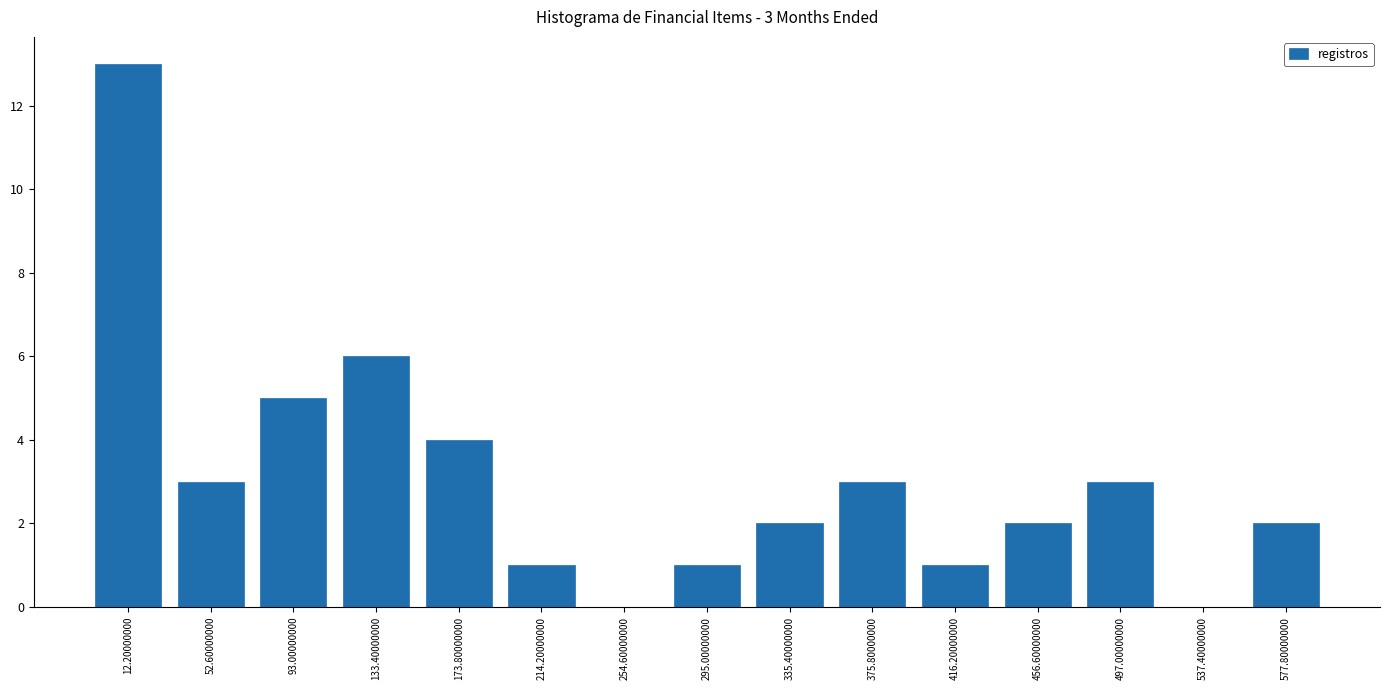

Over which range of the x-axis is the bar tallest?

-10 to 30